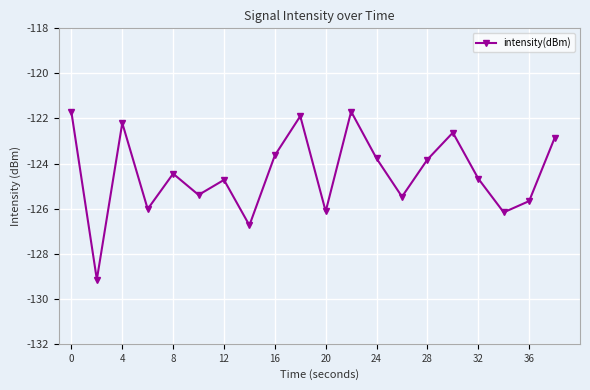

True or false: the data has more than 2 interior local peaks.

True